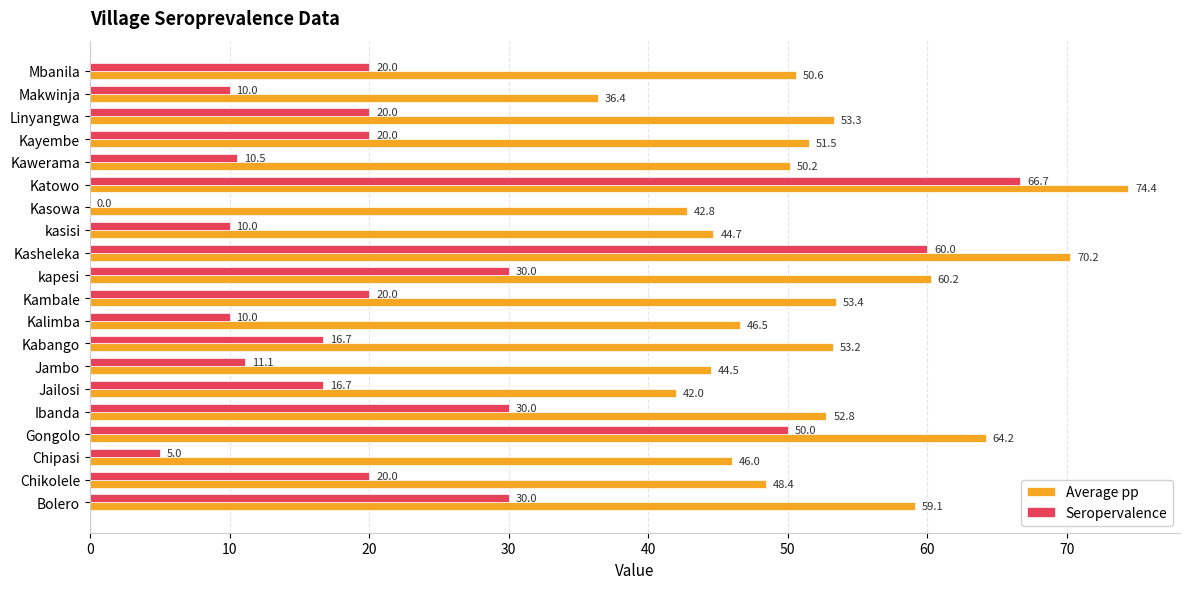

Which series changed the most between kasisi and Mbanila?

Seropervalence